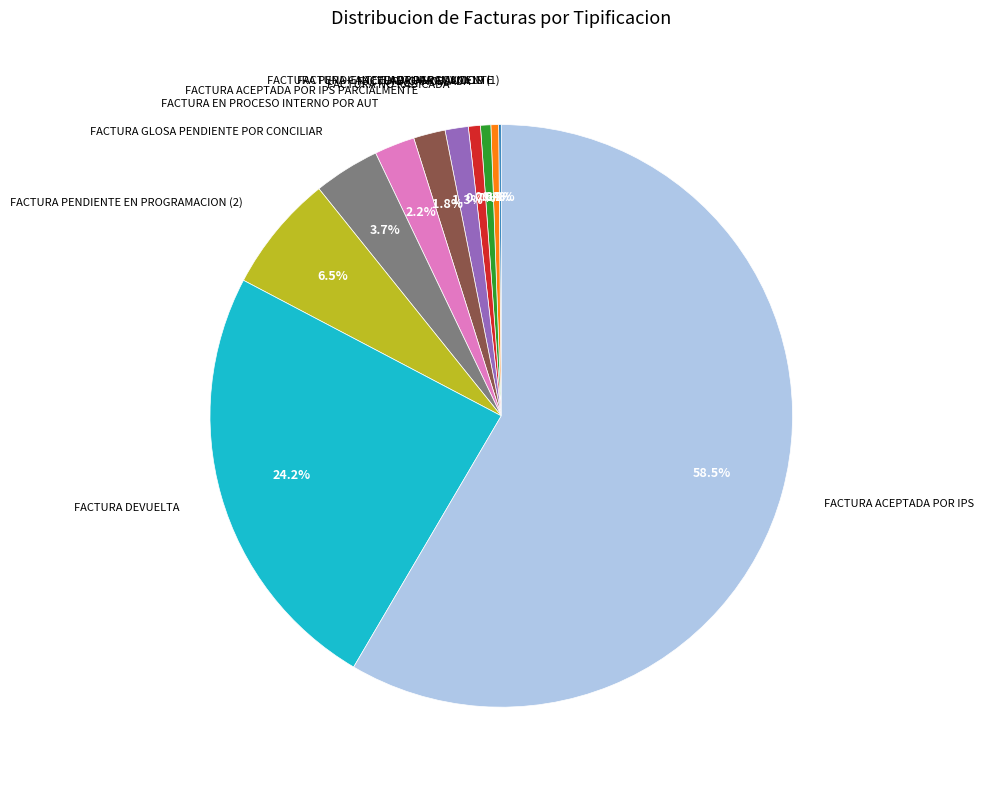

Is there a majority slice in this chart?

Yes